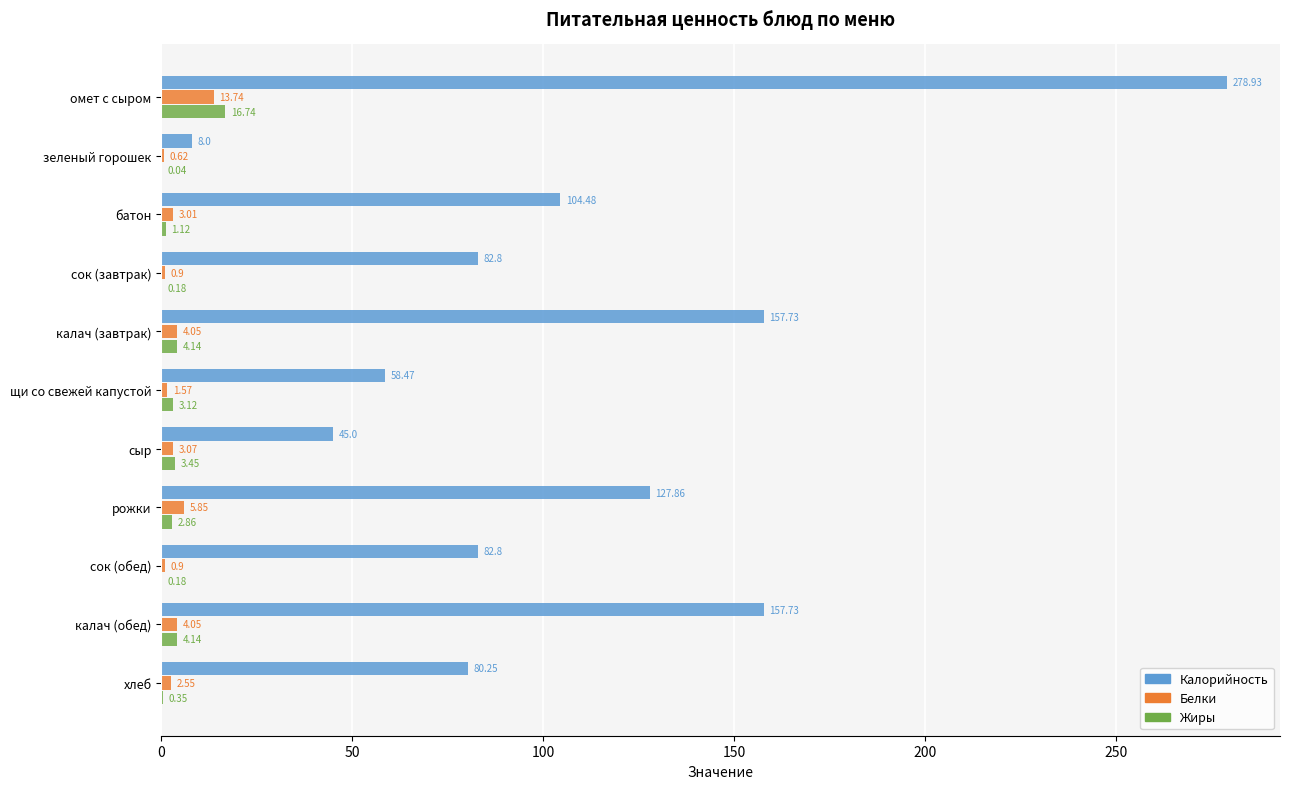

At which label does Жиры reach its peak?

омет с сыром